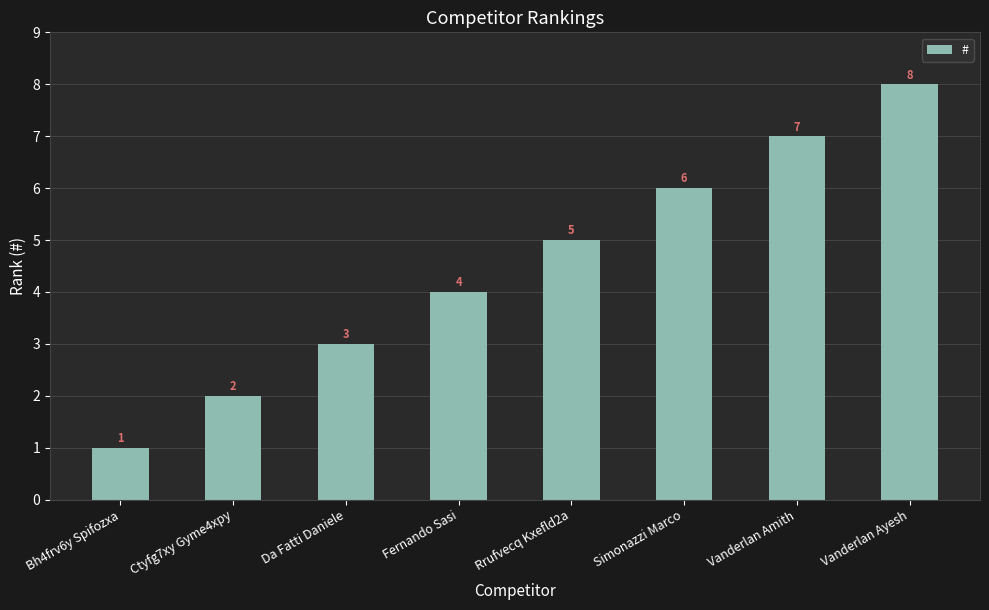

How many data points are less than 5?

4